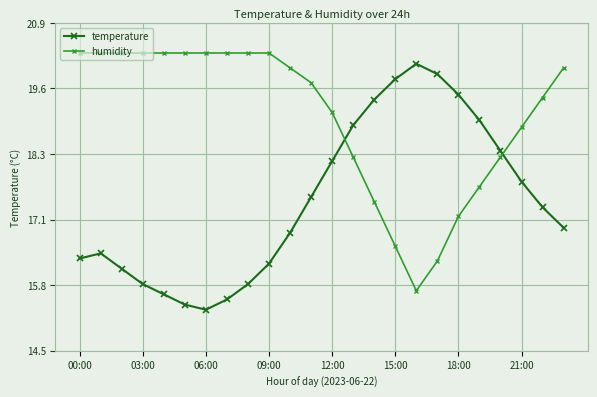

How many times do temperature and humidity cross each other?

2